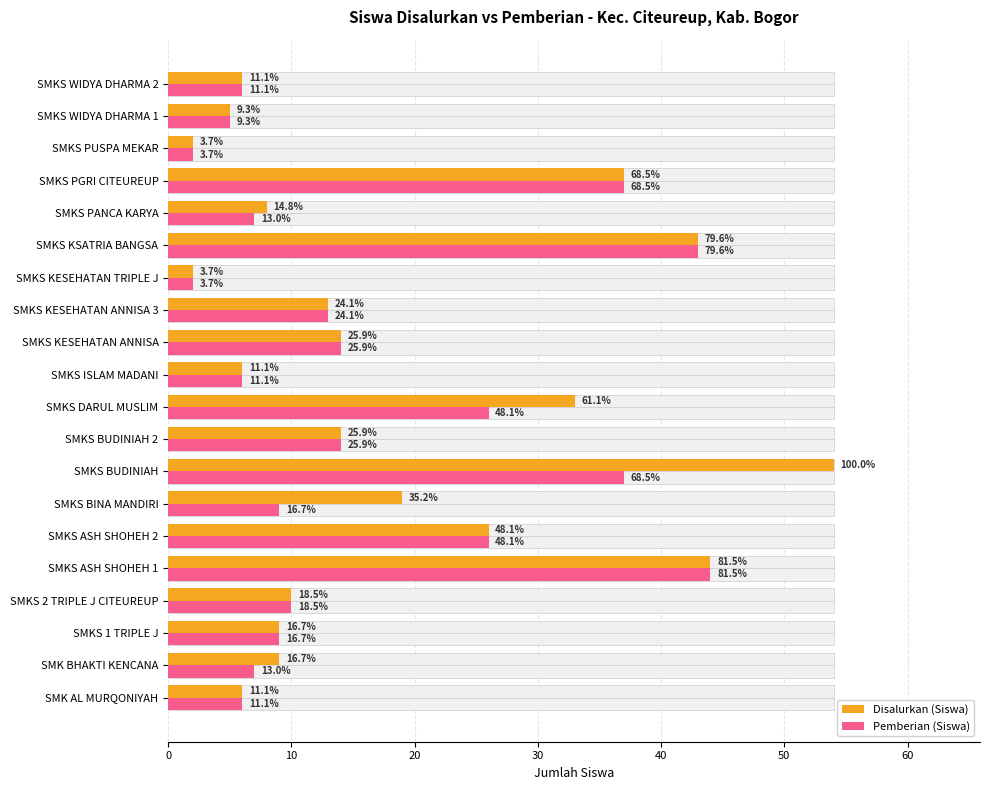

Which series has the largest total across all categories?

Disalurkan (Siswa)